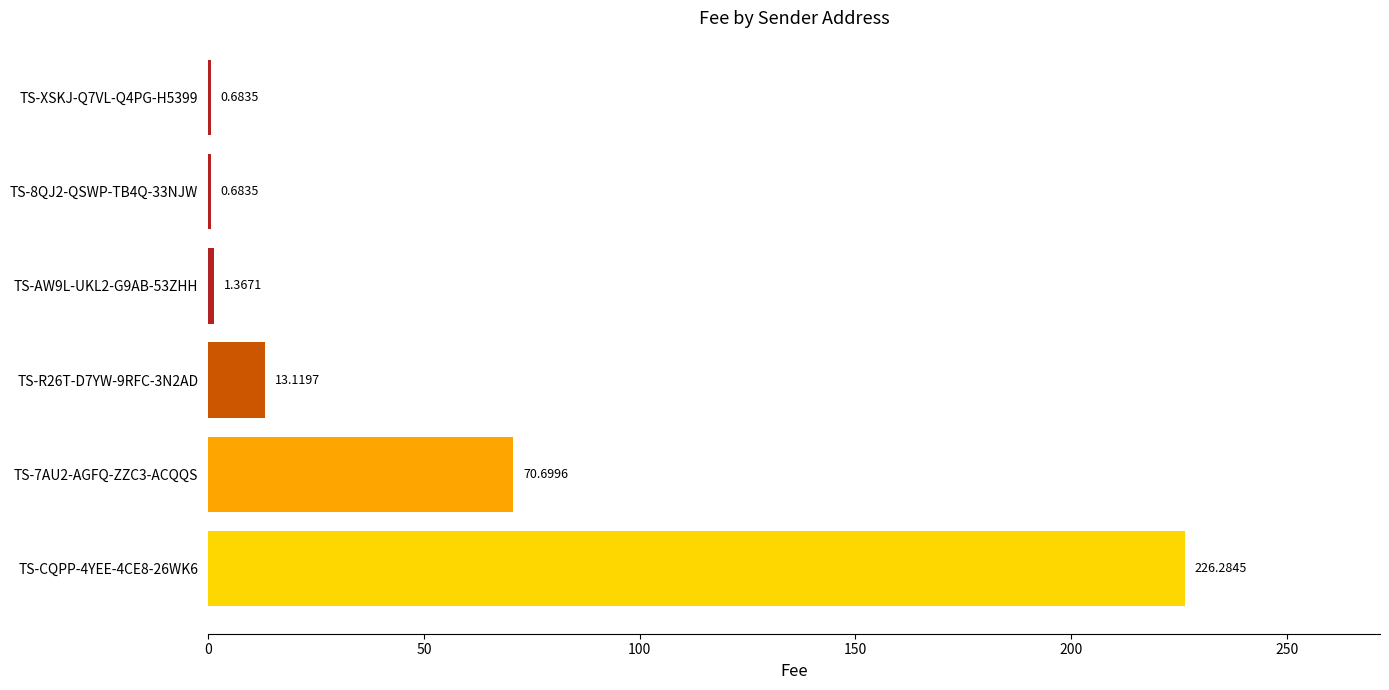

How many data points are above 13?

3